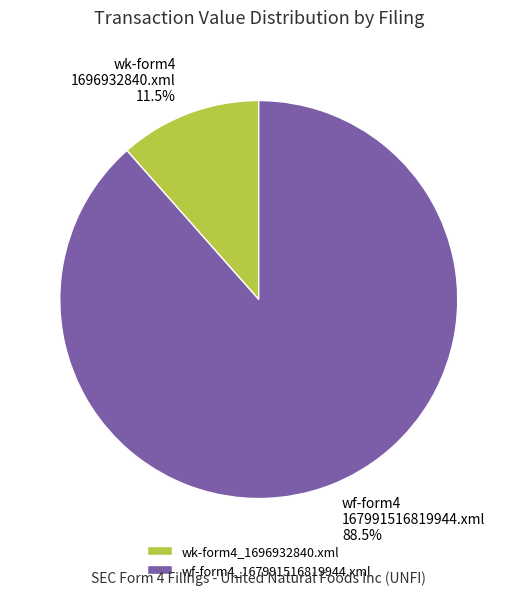

Approximately how many times larger is the value at wk-form4_1696932840.xml compared to wf-form4_167991516819944.xml?

0.1